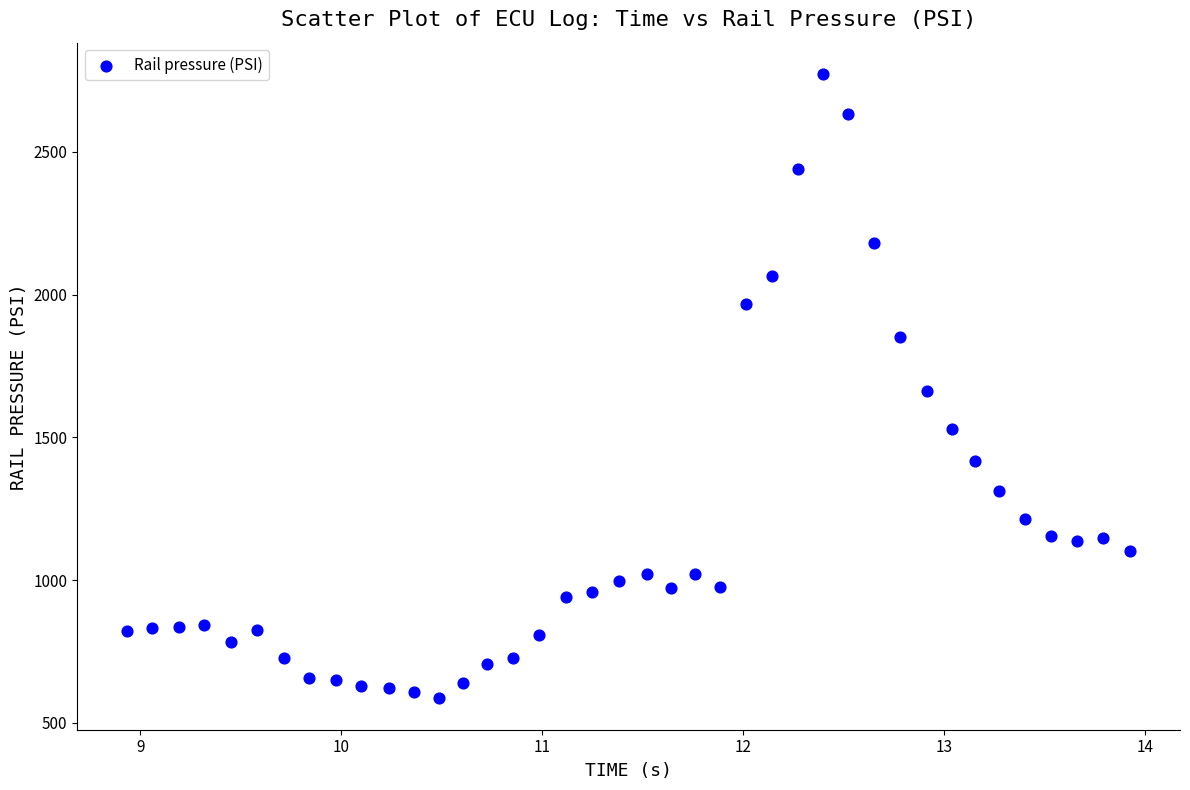

What is the range of X values (max minus min)?

5.0